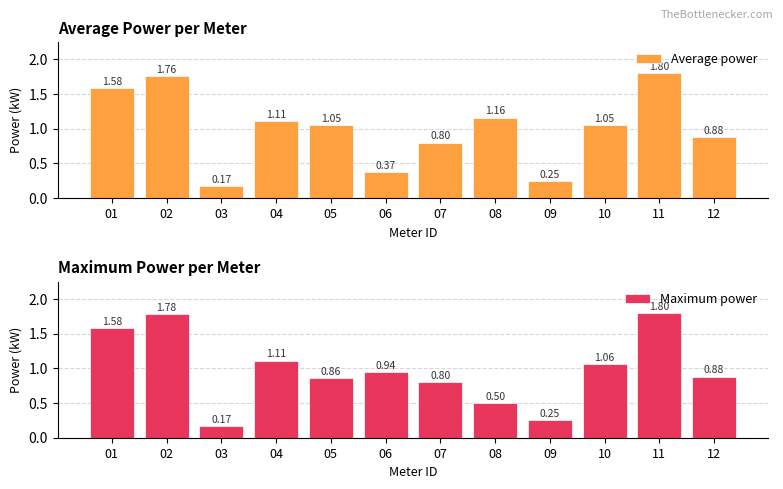

Reading right to left, what are all the values shown in this chart?

Average power: 0.9	1.8	1.1	0.2	1.2	0.8	0.4	1.1	1.1	0.2	1.8	1.6
Maximum power: 0.9	1.8	1.1	0.2	0.5	0.8	0.9	0.9	1.1	0.2	1.8	1.6